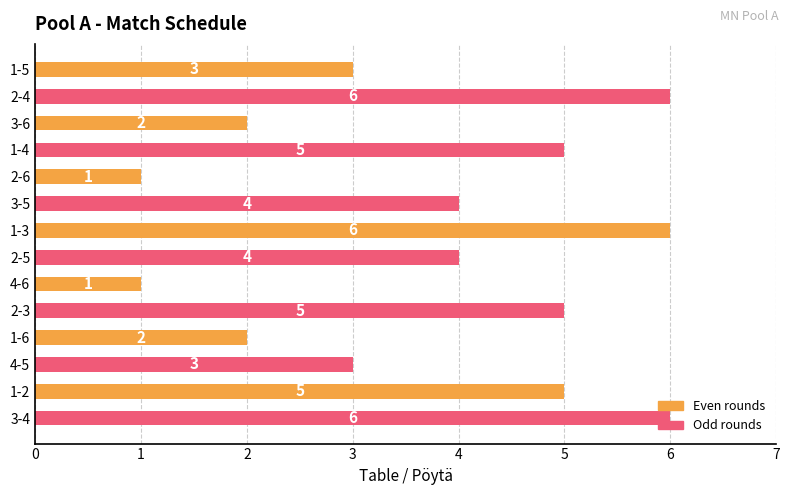

Count the number of data series in this chart.

1